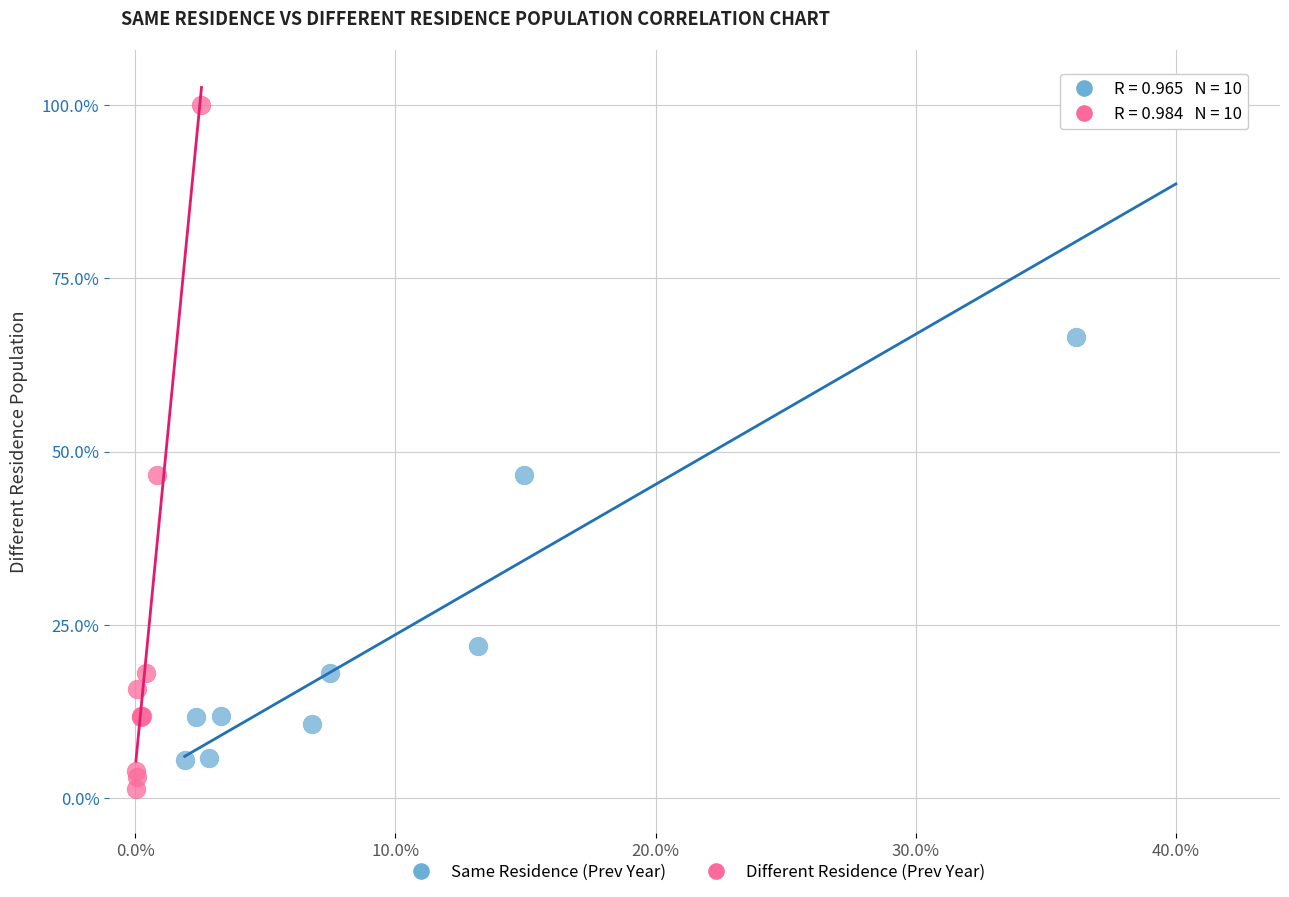

Which series contains the lowest Y value?

Different Residence (Prev Year)